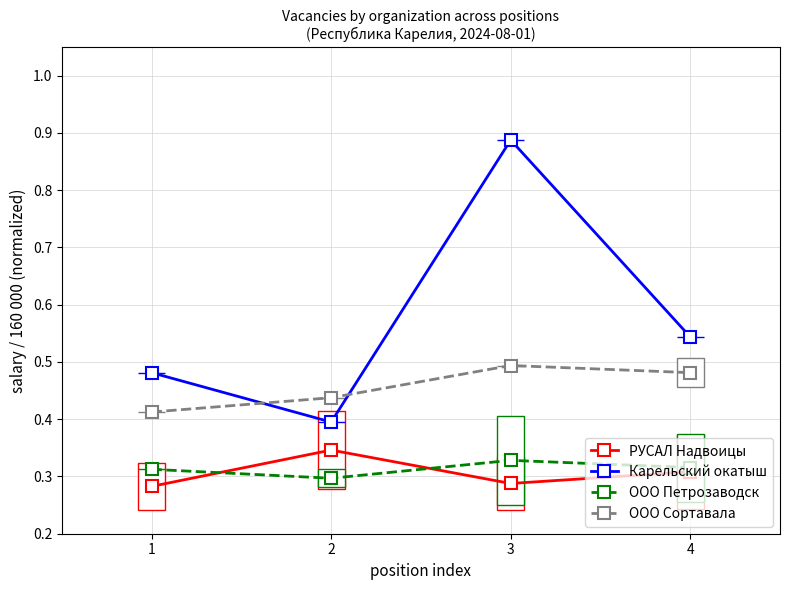

What value does the ООО Сортавала series have at 4?

0.5